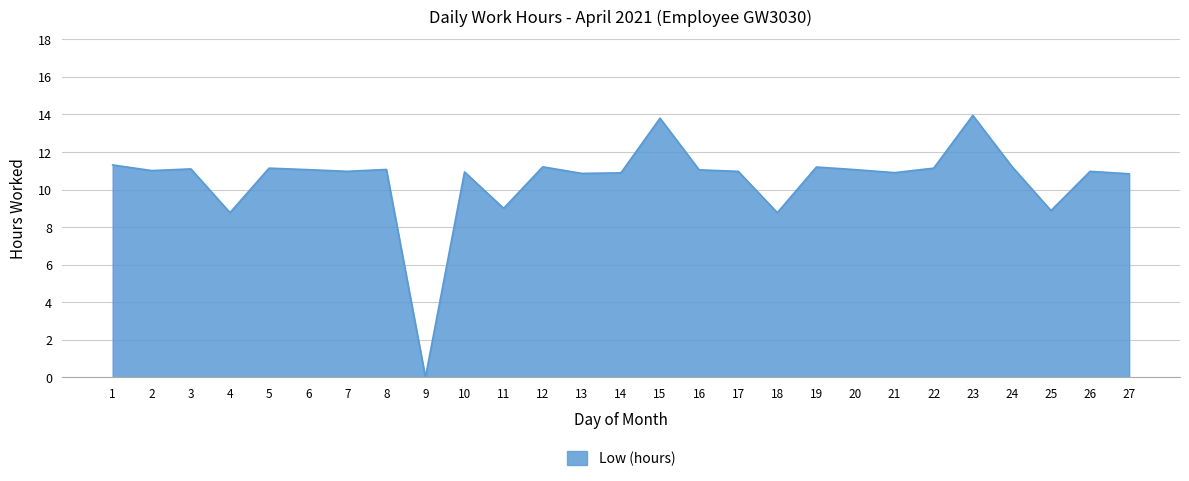

The value at 10 is 5.9. True or false?

False